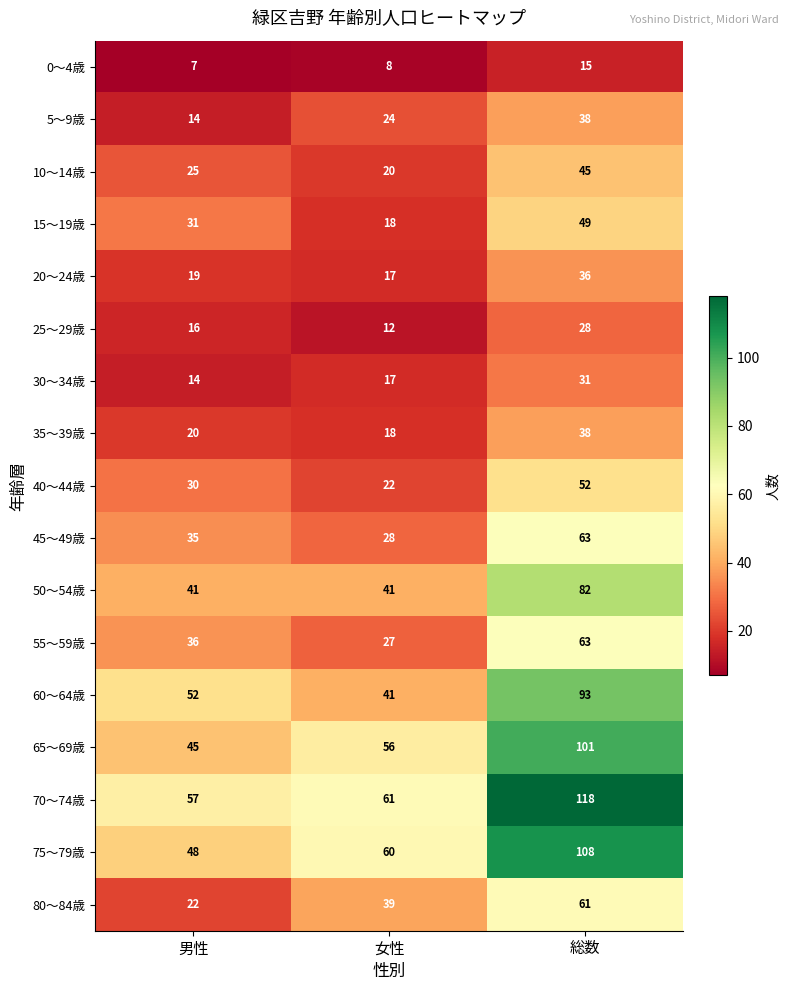

What is the total value across all series at 女性?

509